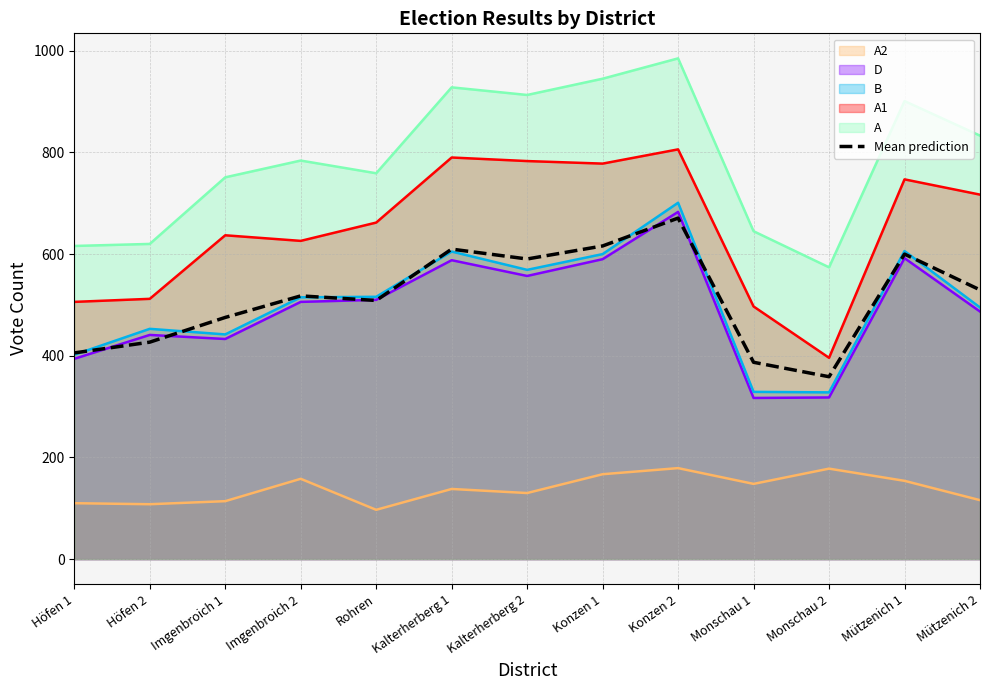

What is the value of the 13th point from the left?

529.6